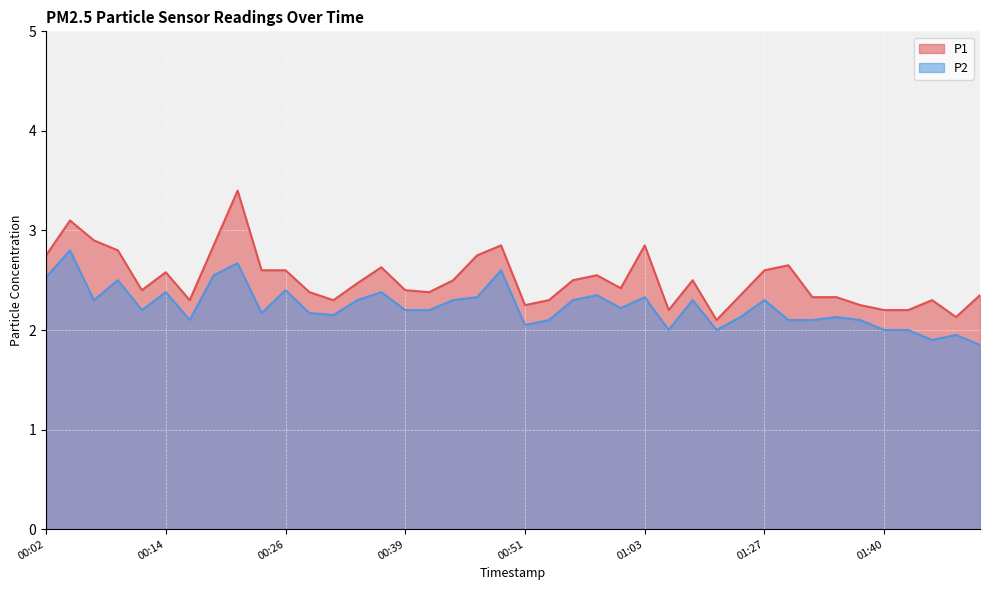

Does the chart display data point markers on the line(s)?

No